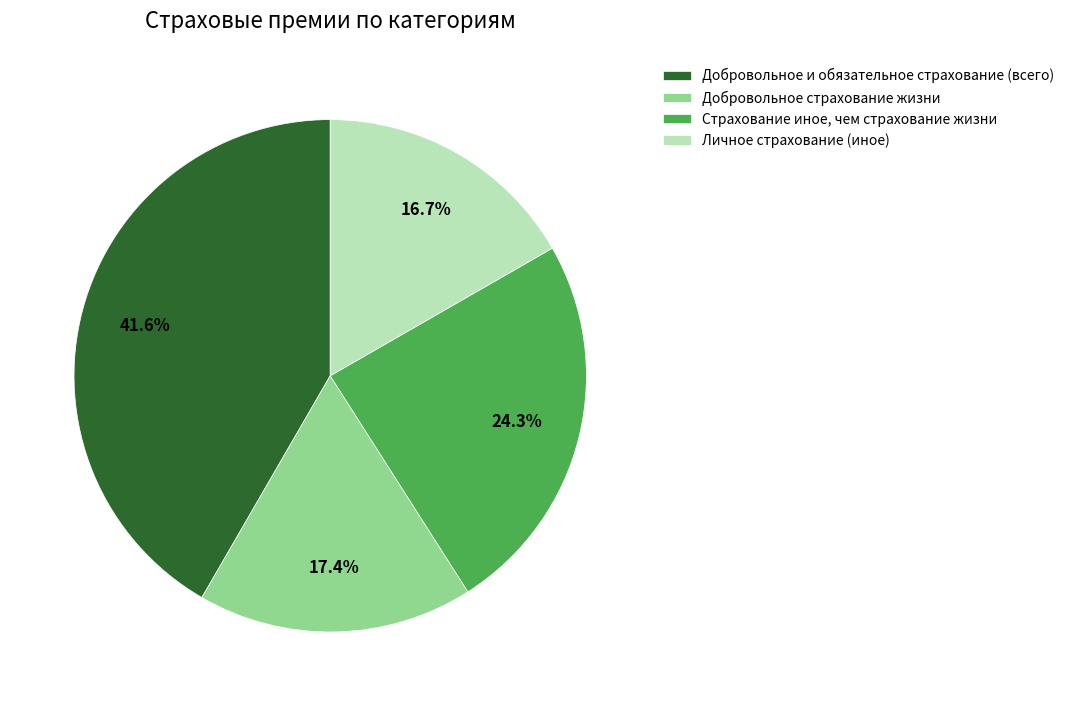

To the nearest percent, what is the difference between the Добровольное и обязательное страхование (всего) and Личное страхование (иное) slice percentages?

25%